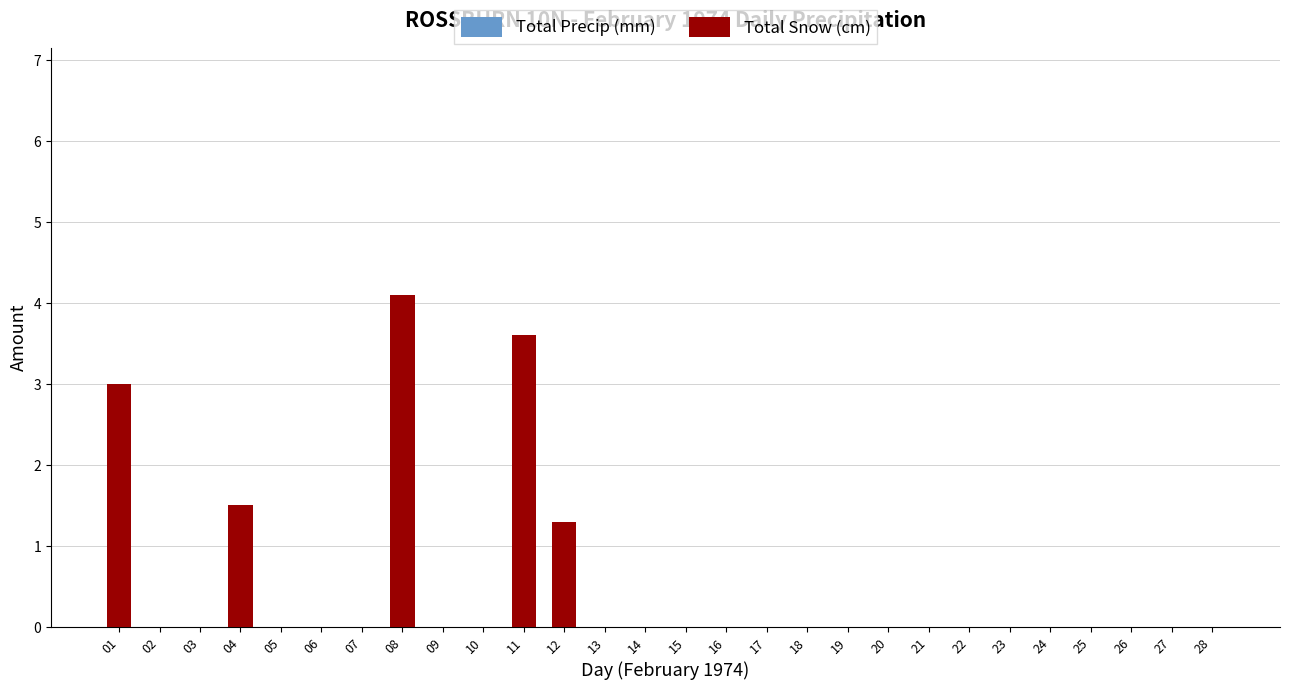

True or false: Total Precip (mm) has a value of 2.3 at 06.

False